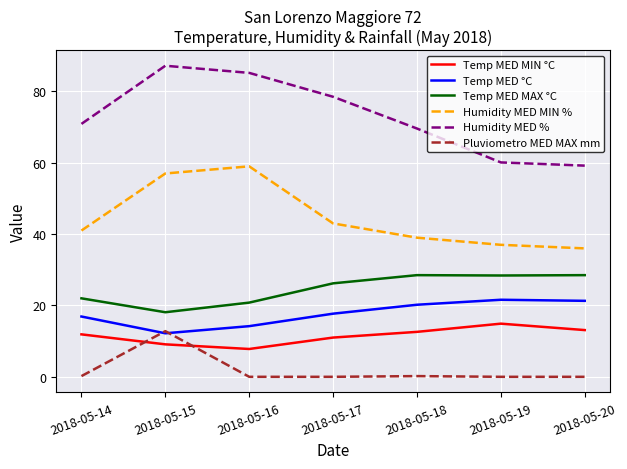

Between 2018-05-16 and 2018-05-20, which series saw the biggest shift?

Humidity MED %